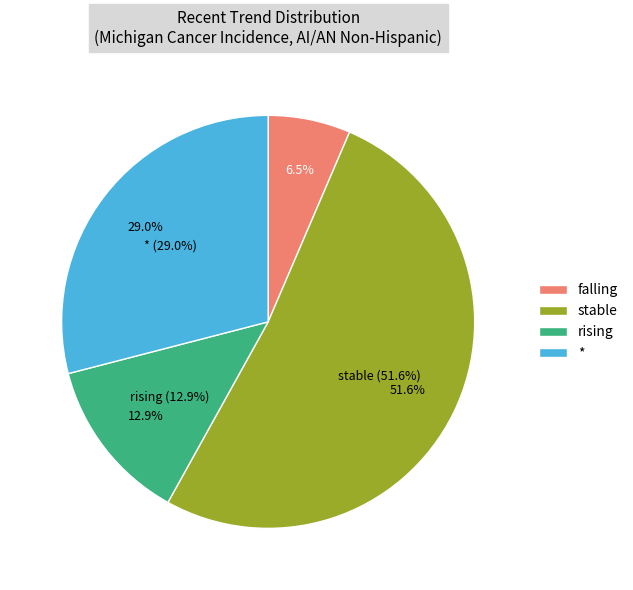

To the nearest percent, what is the average slice percentage?

25%